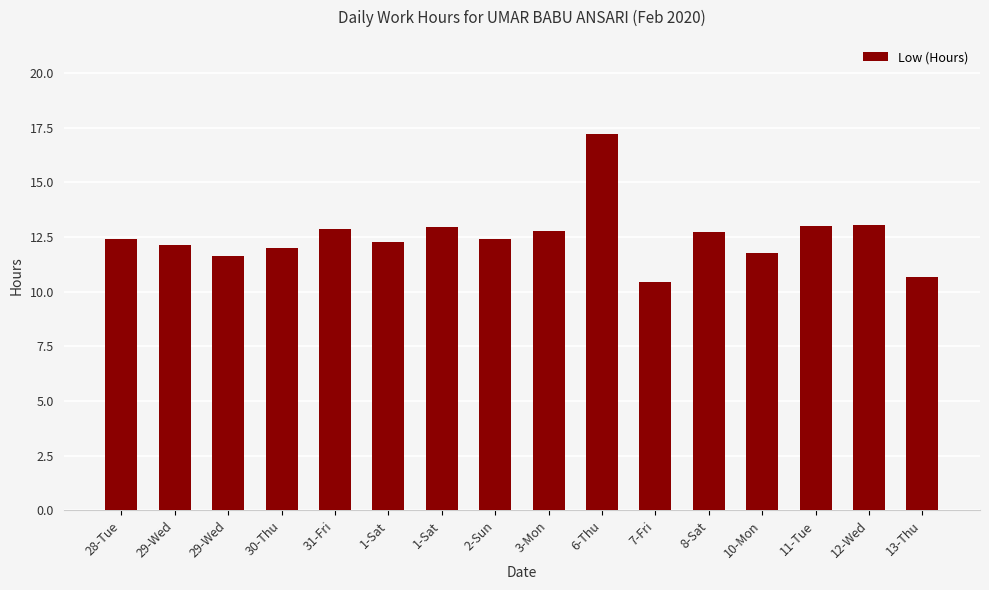

What is the value of the 6th bar from the left?

12.3